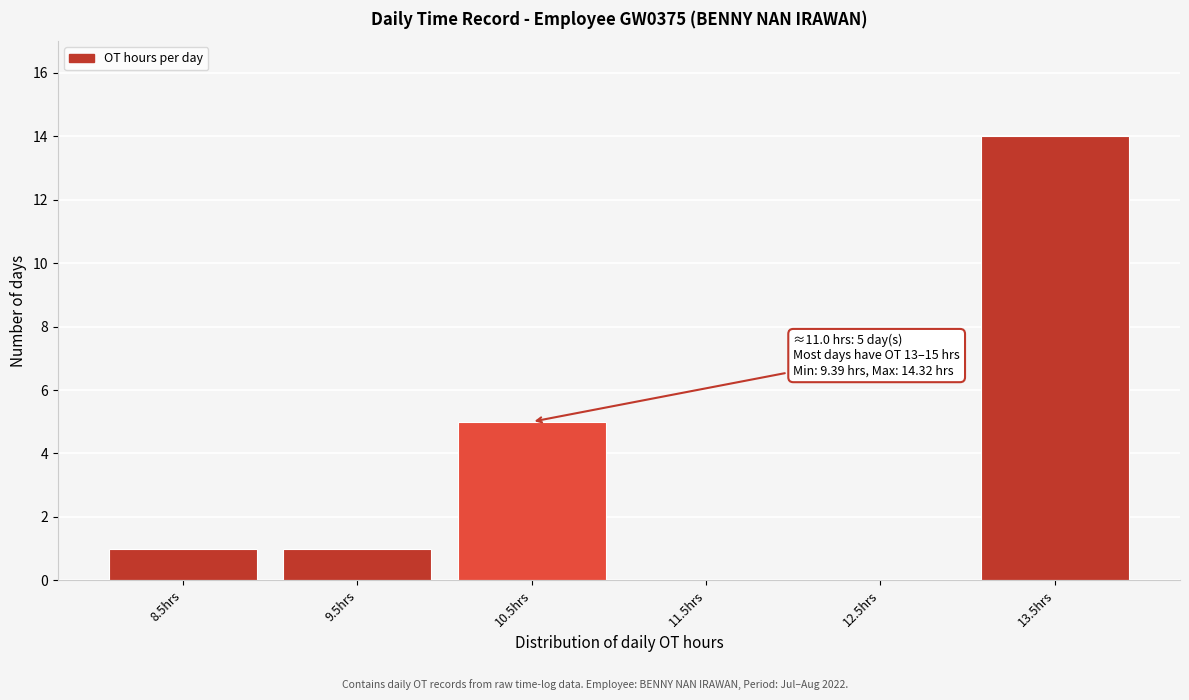

Reading left to right, extract all data points from this chart.

8.5hrs=1	9.5hrs=1	10.5hrs=5	11.5hrs=0	12.5hrs=0	13.5hrs=14